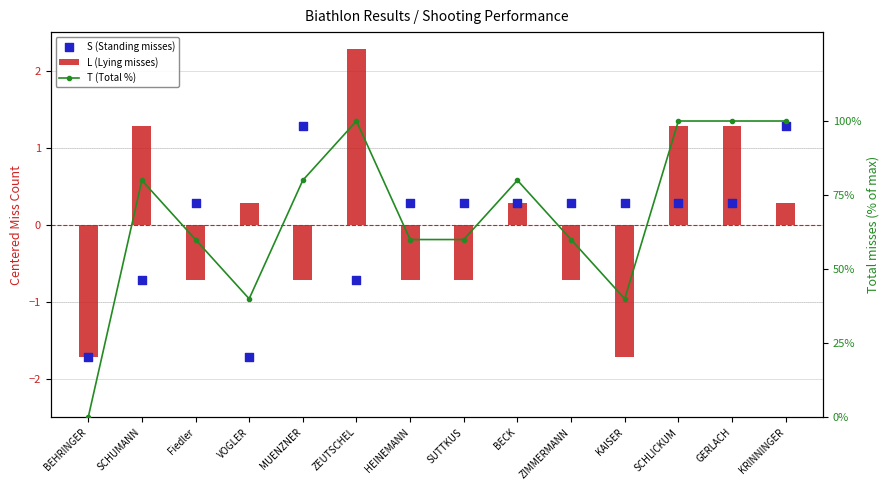

What is the total value across all series at SCHLICKUM?

101.6